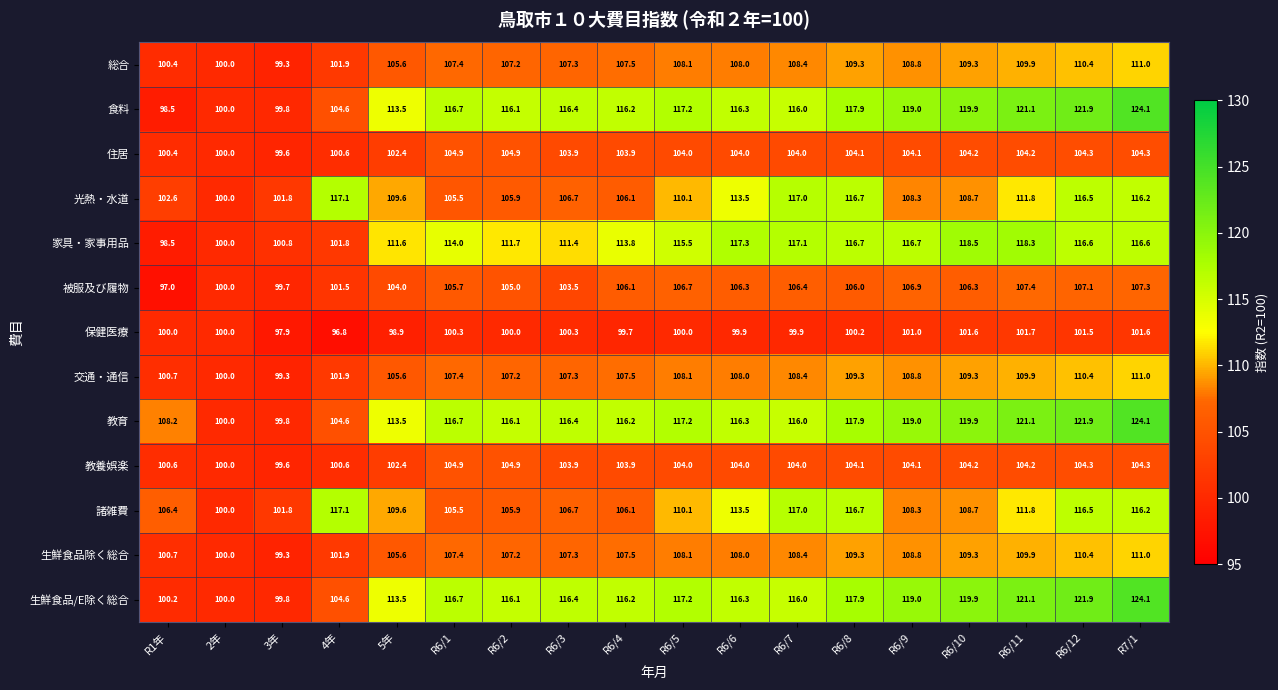

The 教育 series shows 119.9 at R6/10. True or false?

True